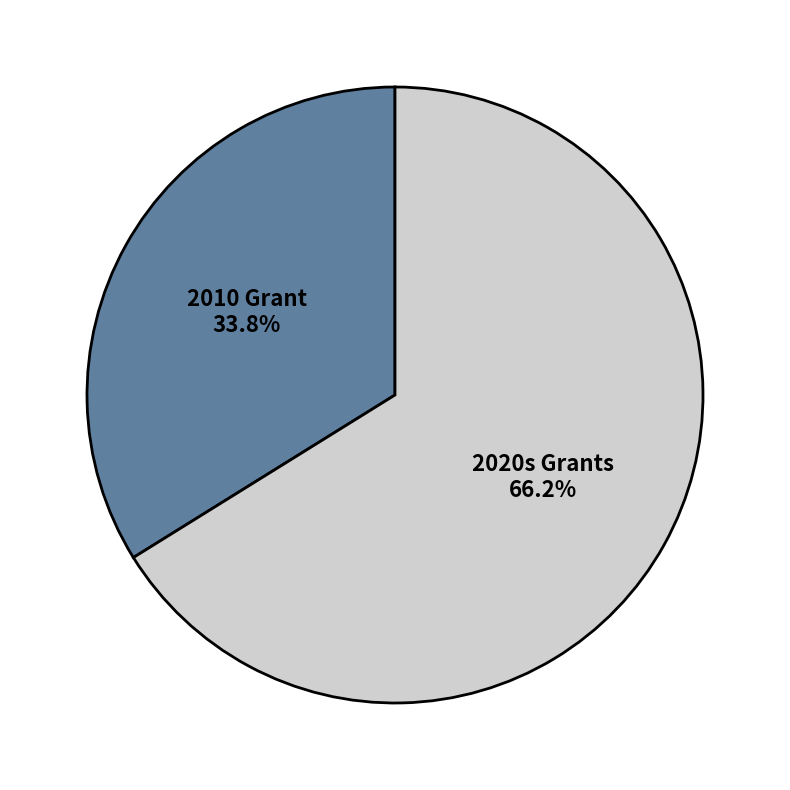

Combined, do 2020s Grants and 2010 Grant account for over 50%?

Yes